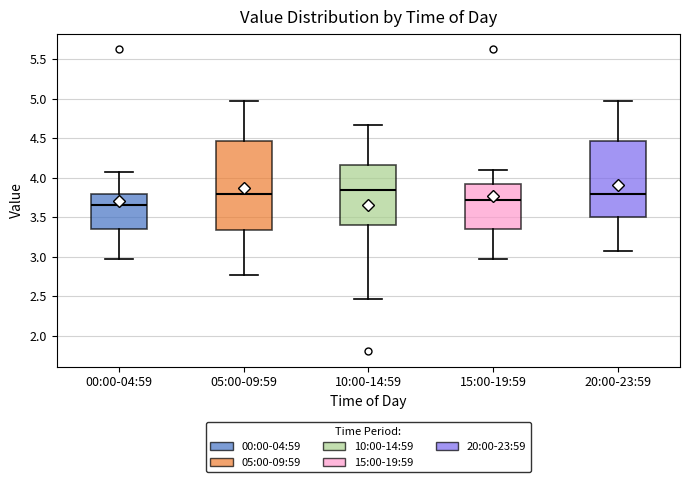

Reading left to right, read every box against the y-axis: the position of its median line, the range the box covers, and the ends of its whiskers. The values are not printed on the chart, so give them approximately, as read against the axis.

00:00-04:59: median 3.65, box 3.35 to 3.80, whiskers 2.95 to 4.05
05:00-09:59: median 3.80, box 3.35 to 4.45, whiskers 2.75 to 4.95
10:00-14:59: median 3.85, box 3.40 to 4.15, whiskers 2.45 to 4.65
15:00-19:59: median 3.70, box 3.35 to 3.90, whiskers 2.95 to 4.10
20:00-23:59: median 3.80, box 3.50 to 4.45, whiskers 3.05 to 4.95